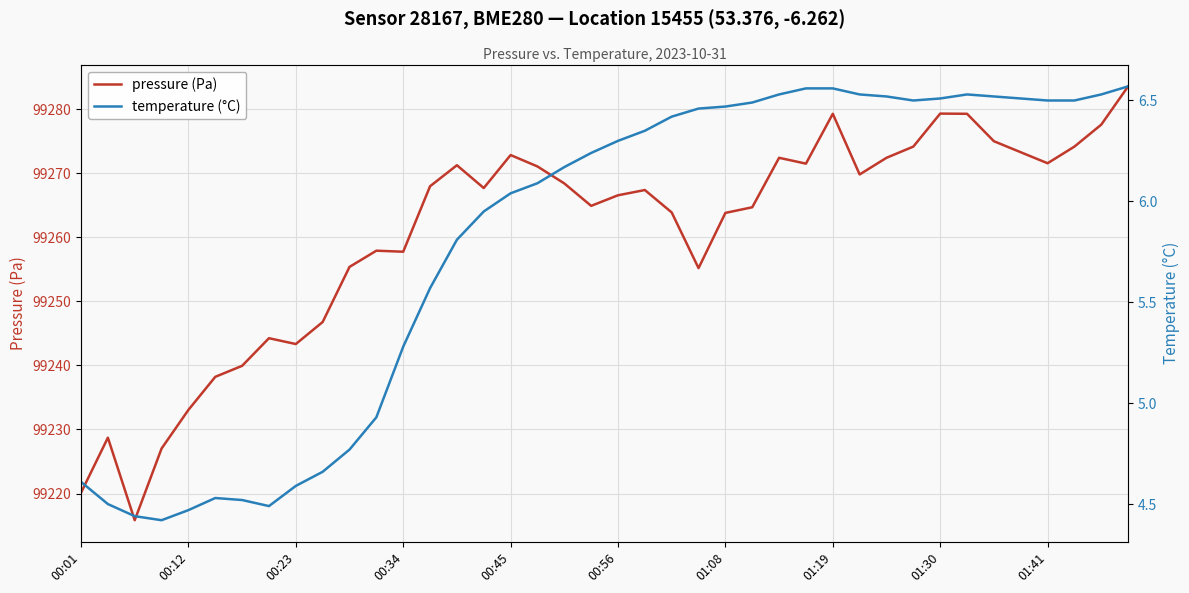

How many values in the temperature (°C) series exceed 6?

24